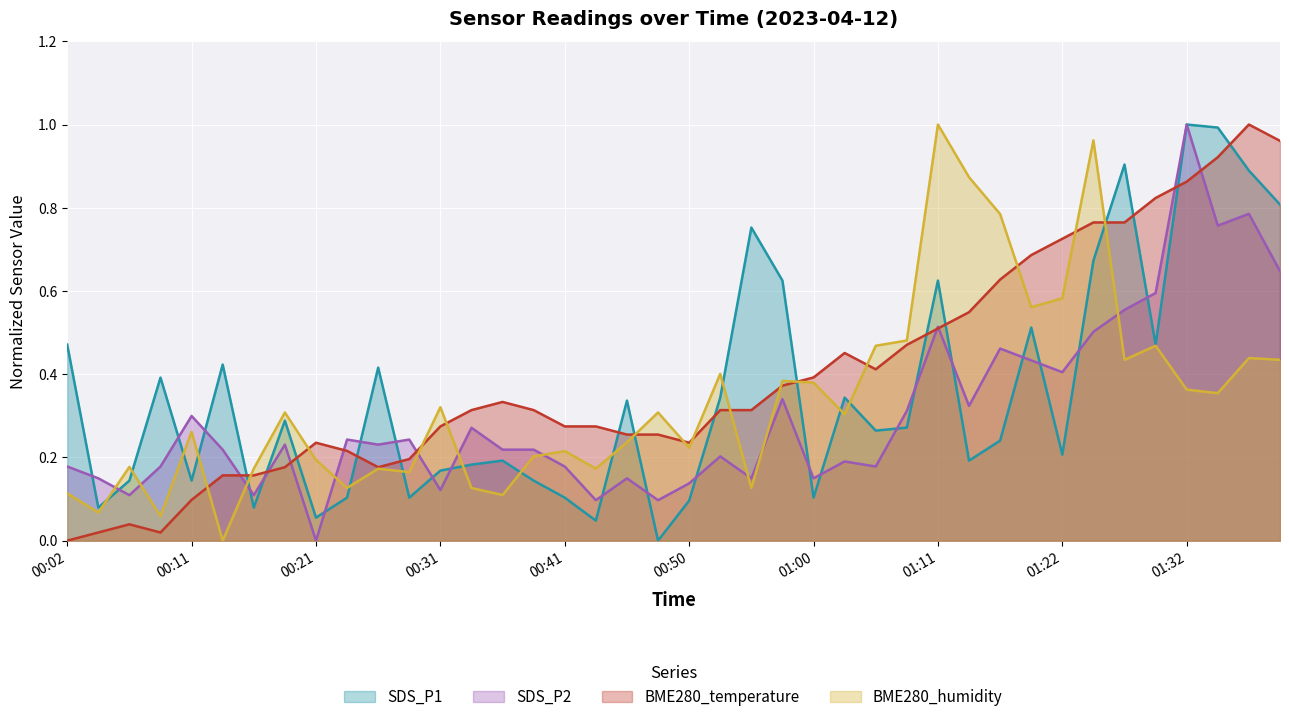

What is the average value of the BME280_temperature series?

0.4